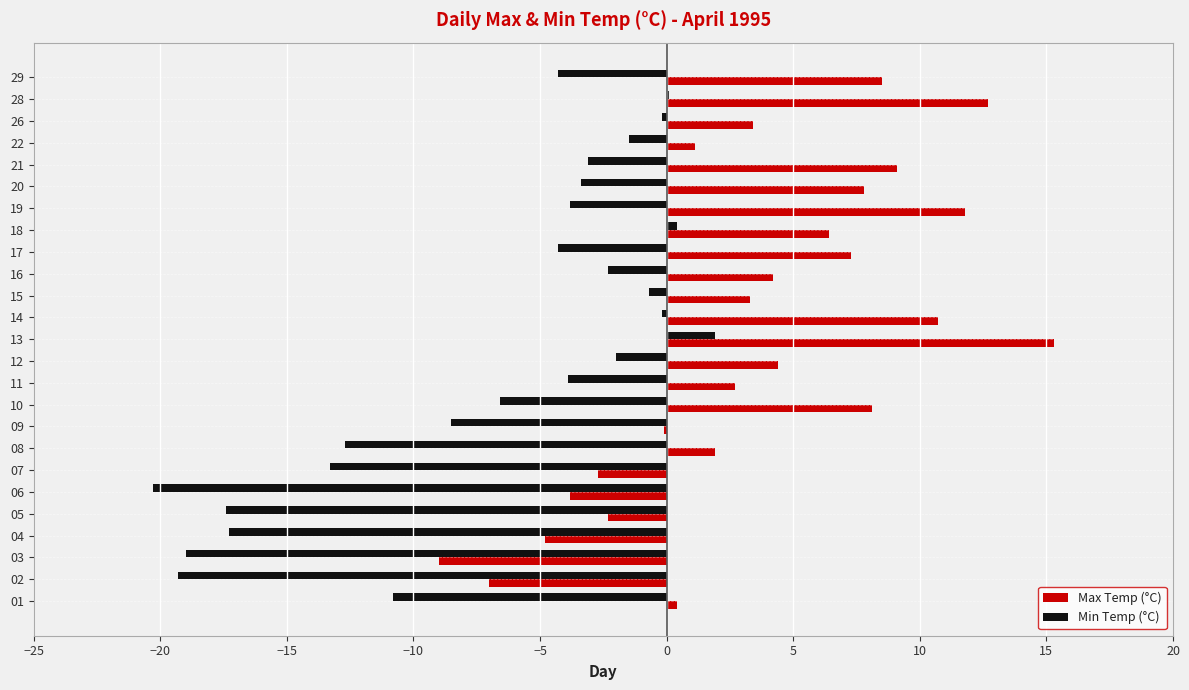

Which series has the widest spread of values?

Max Temp (°C)